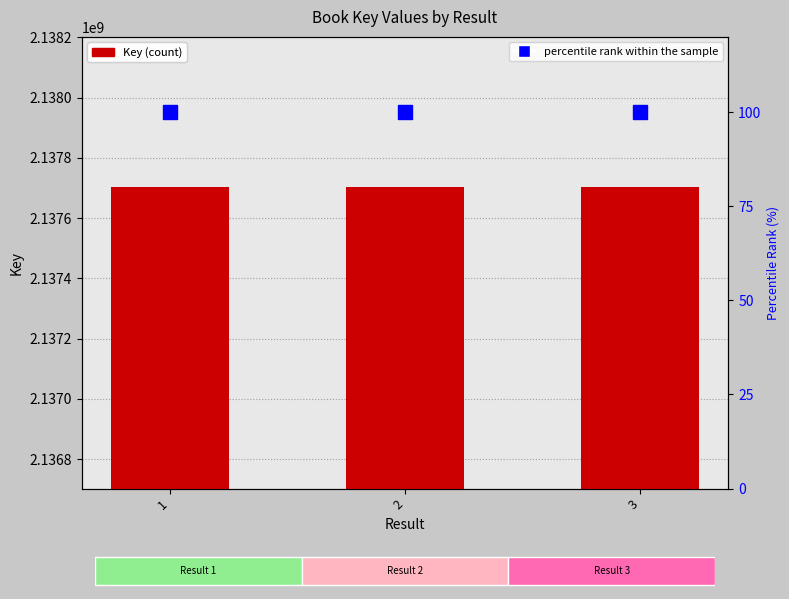

Count the number of categories in the chart.

3